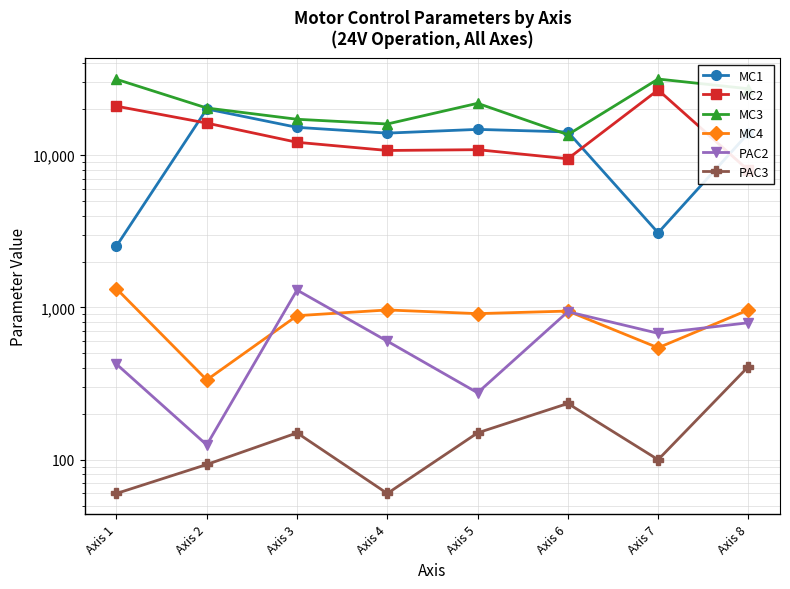

Where does the PAC3 series first go above 150?

Axis 6